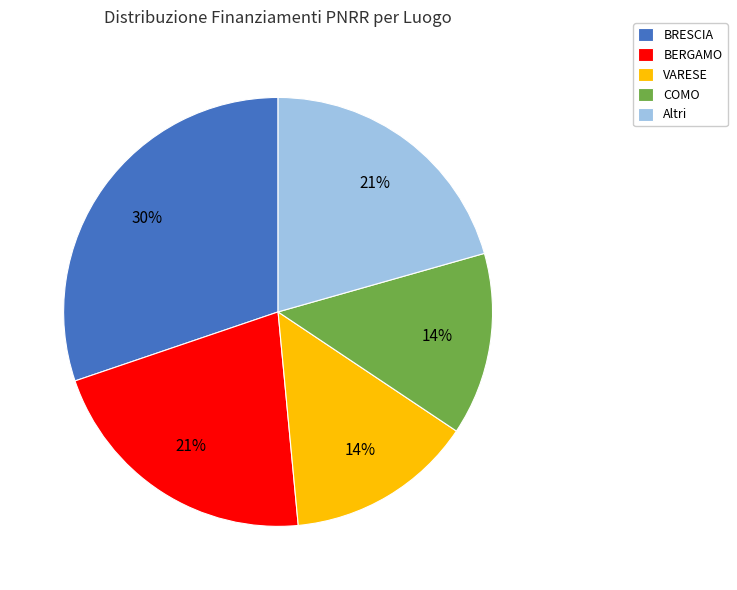

Is it true that BRESCIA is 1% of the pie?

False